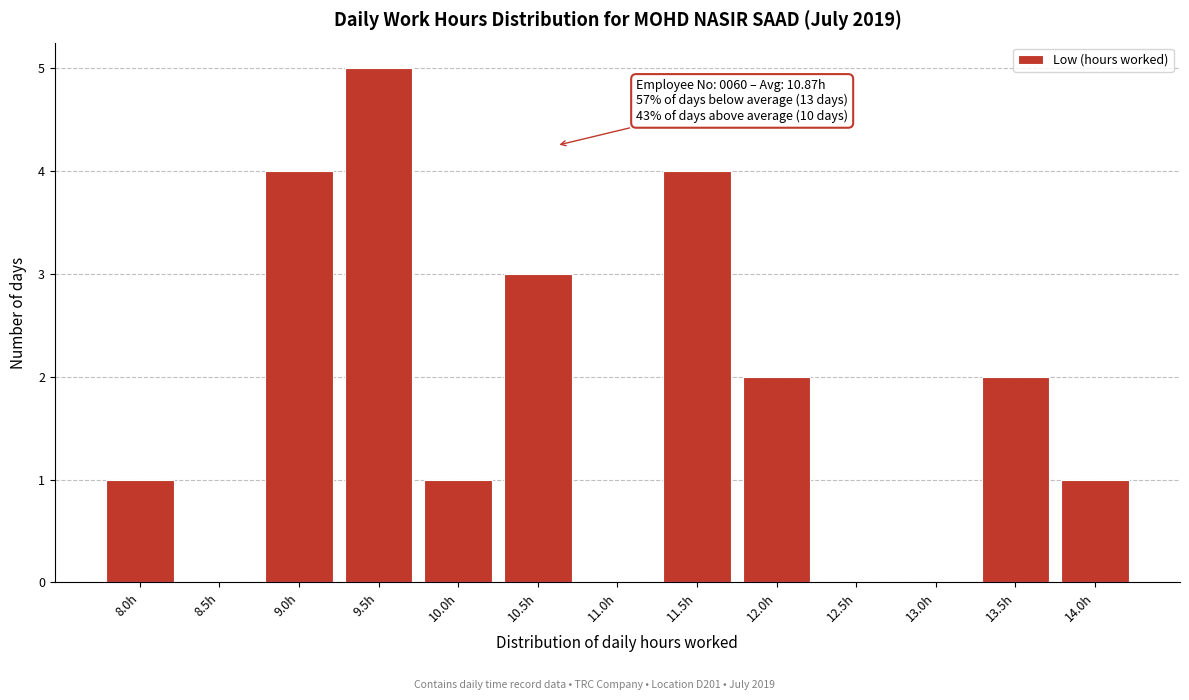

Reading right to left, what are all the values shown in this chart?

14.0h=1	13.5h=2	13.0h=0	12.5h=0	12.0h=2	11.5h=4	11.0h=0	10.5h=3	10.0h=1	9.5h=5	9.0h=4	8.5h=0	8.0h=1